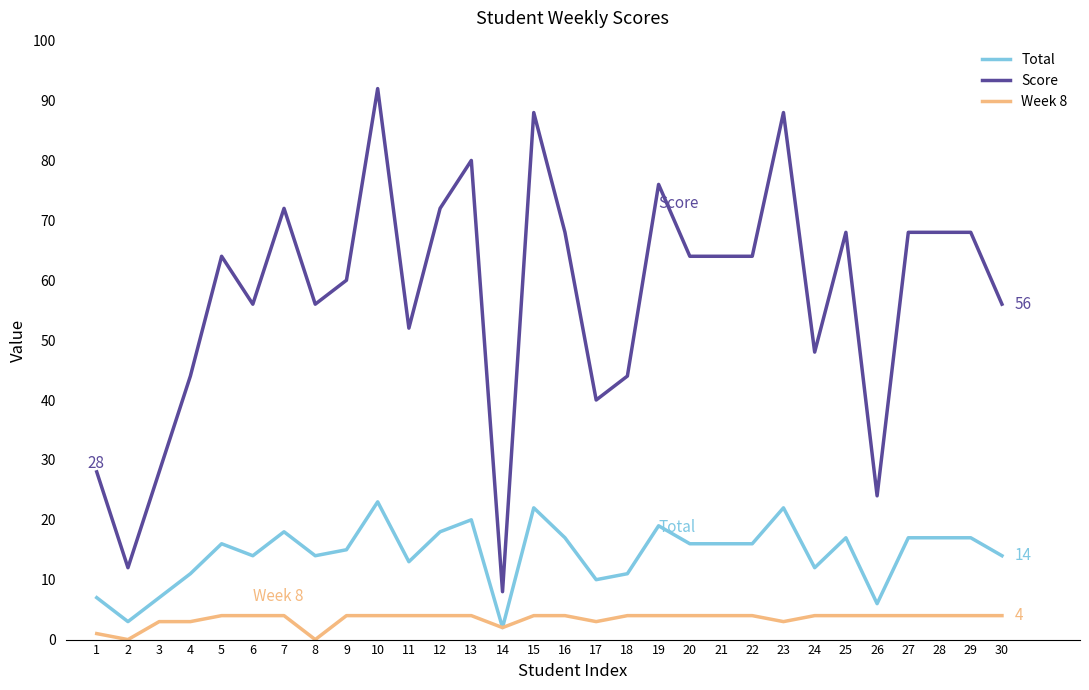

At which label is Week 8 closest to 2?

14